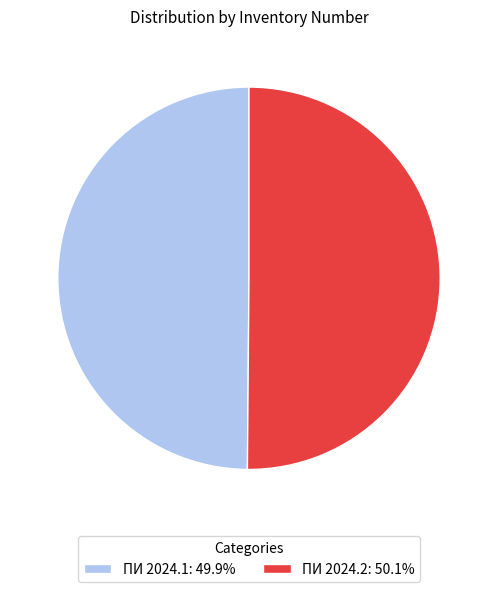

Approximately how many times larger is the value at ПИ 2024.2: 50.1% compared to ПИ 2024.1: 49.9%?

1.0